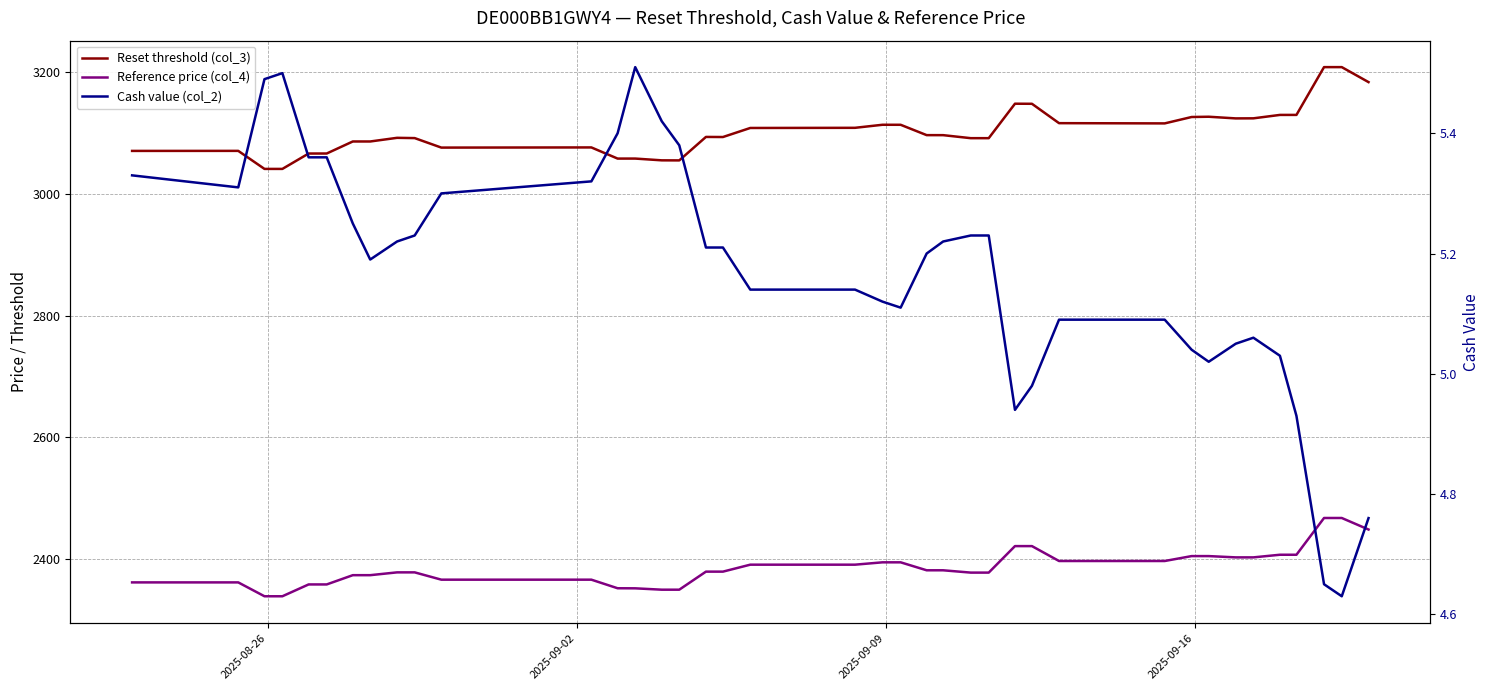

True or false: Cash value (col_2) and Reset threshold (col_3) cross at least once.

False